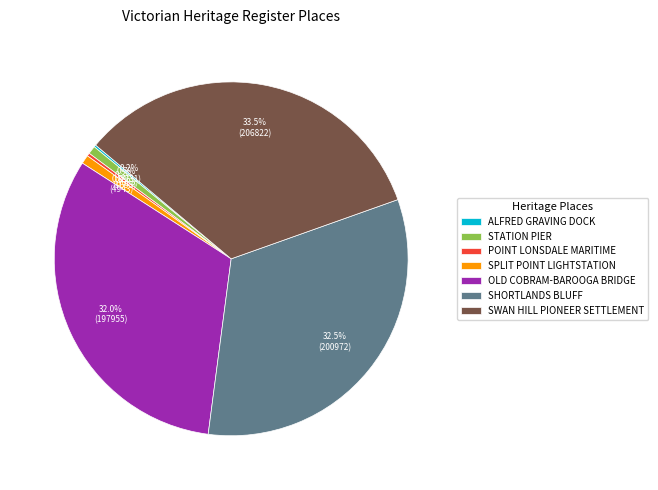

What is the largest slice in the pie chart?

SWAN HILL PIONEER SETTLEMENT